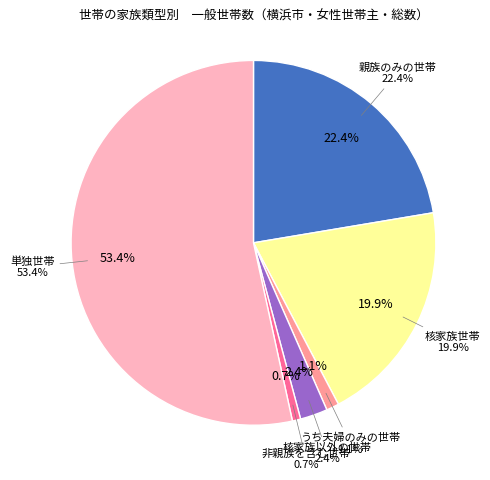

Is うち夫婦のみの世帯 the majority of the pie?

No